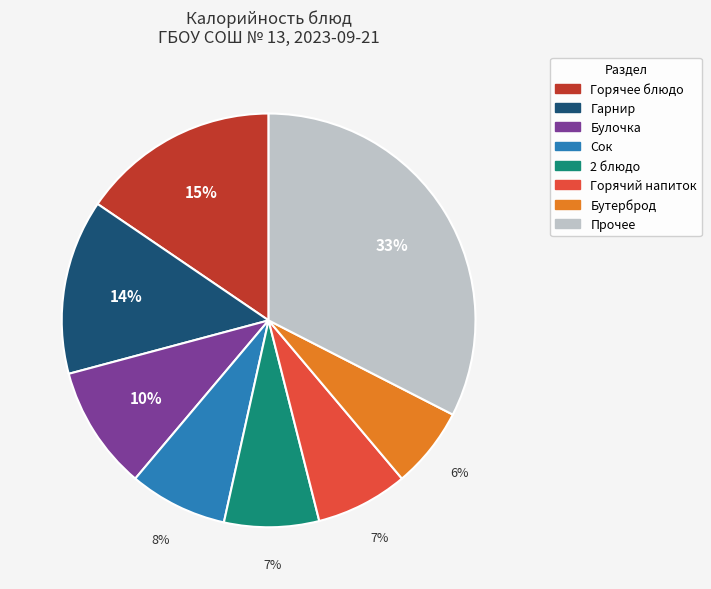

How many segments does this pie chart have?

8